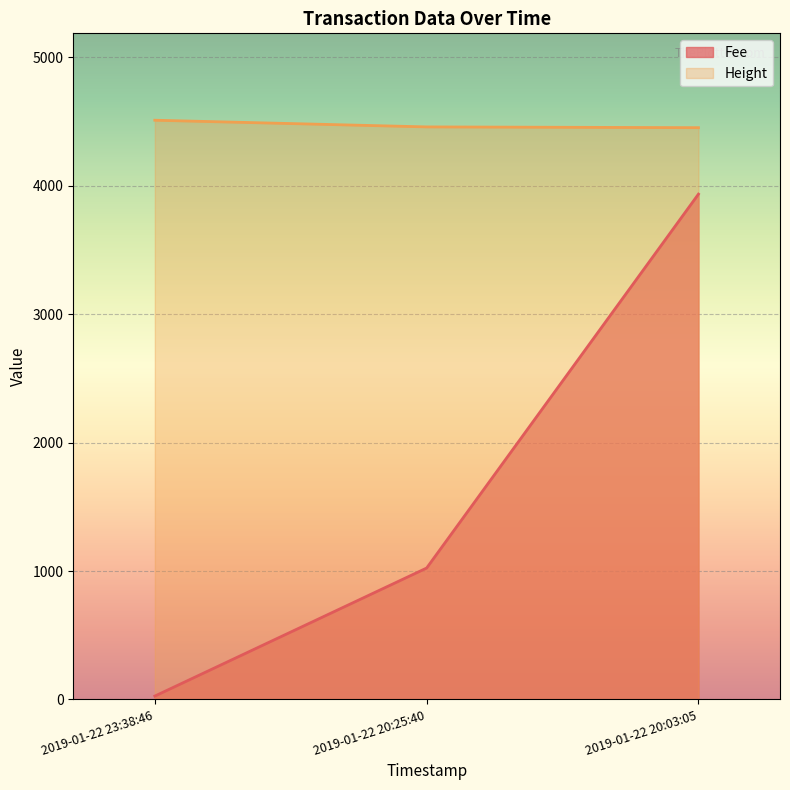

What is the total value across all series at 2019-01-22 20:25:40?

5480.1